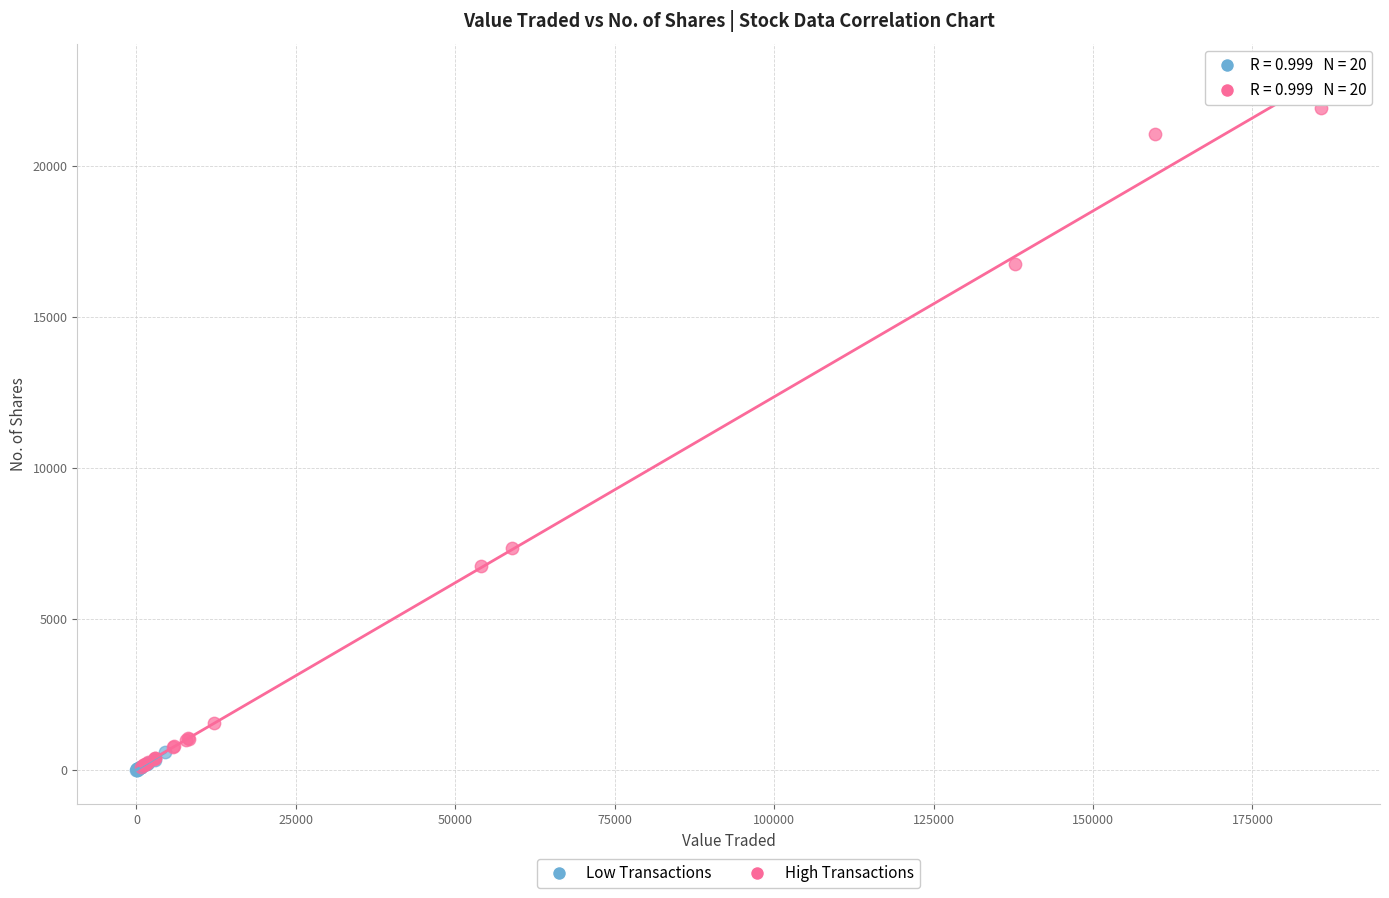

Which series reaches the maximum Y coordinate?

High Transactions